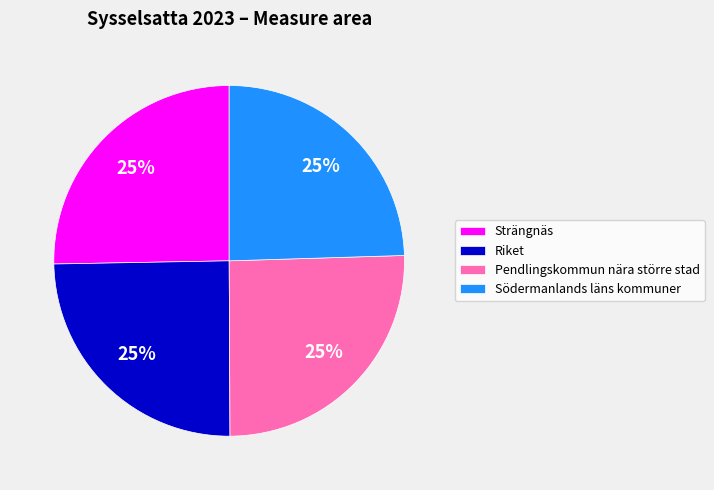

Does Strängnäs represent more than half of the total?

No